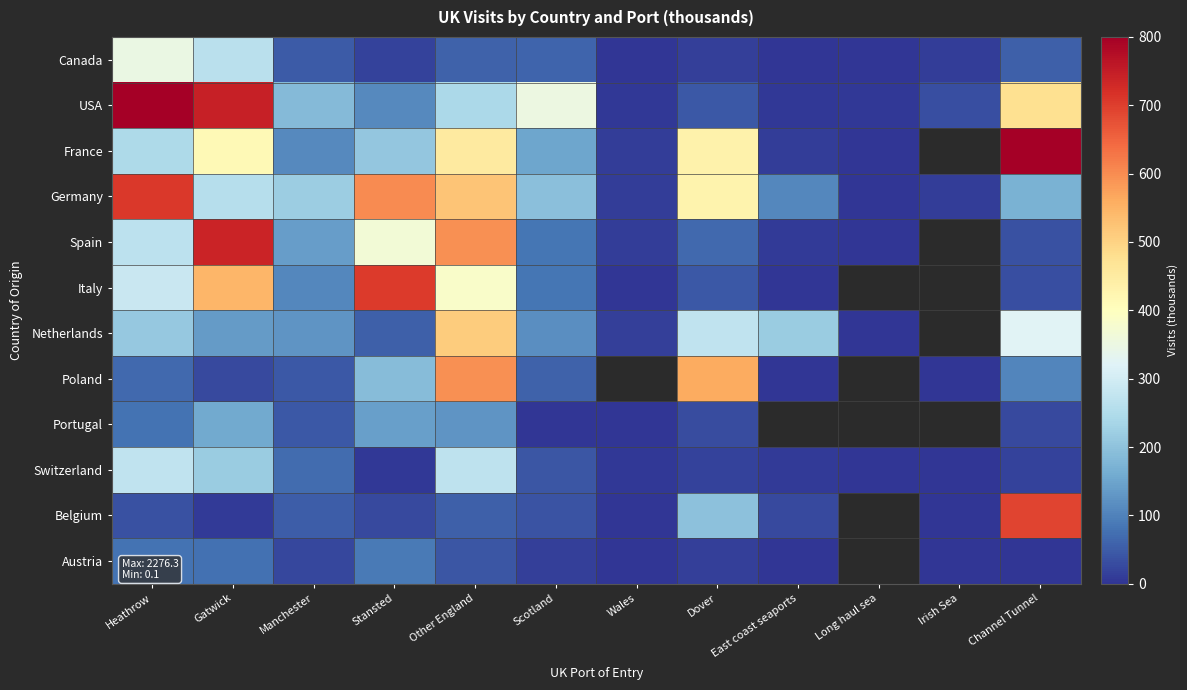

What is the total value across all series at Scotland?

1195.9